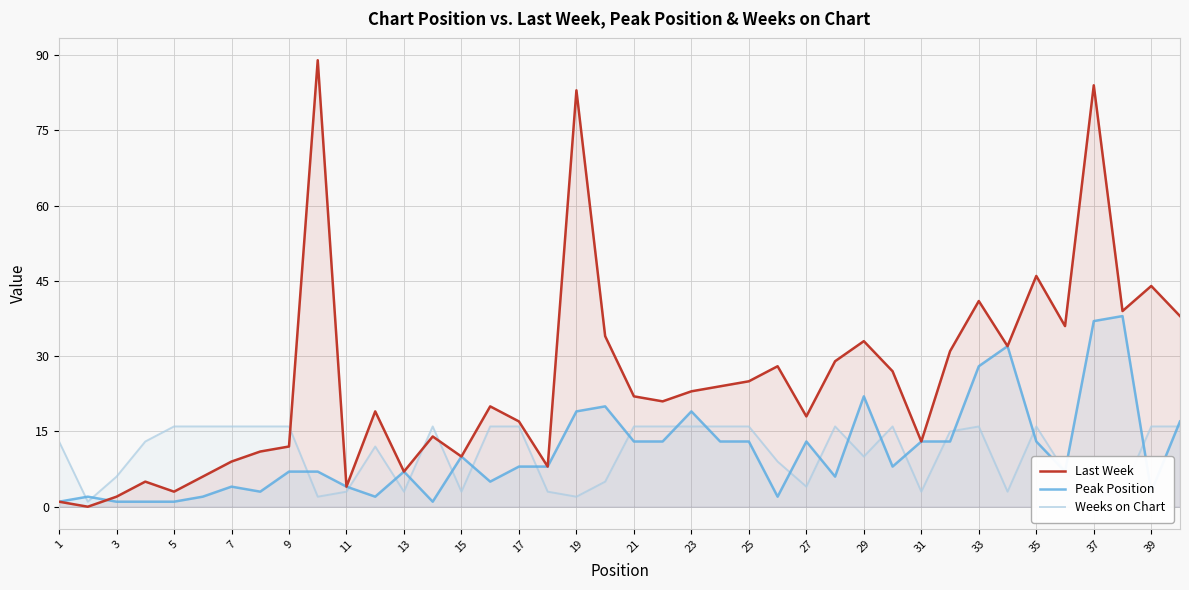

How many data points does each series have?

40